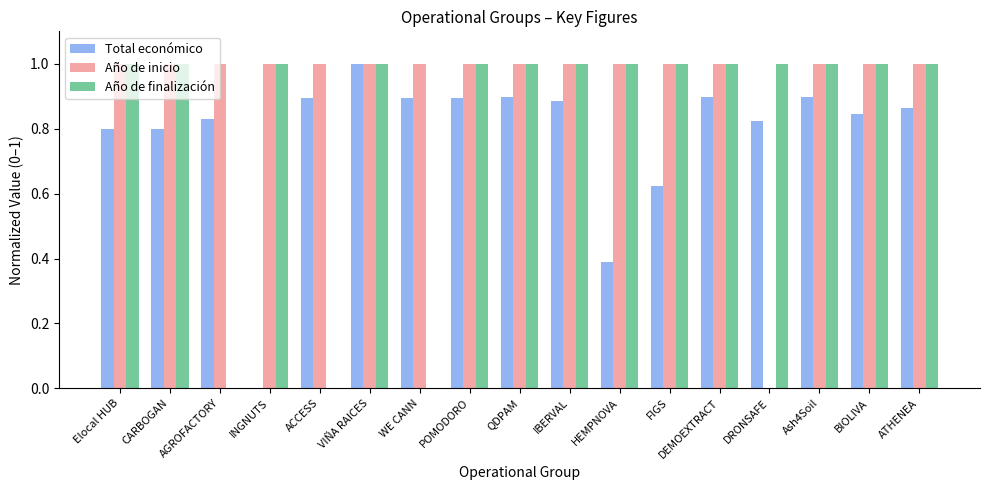

What is the sum of the Año de inicio values at BIOLIVA and FIGS?

2.0